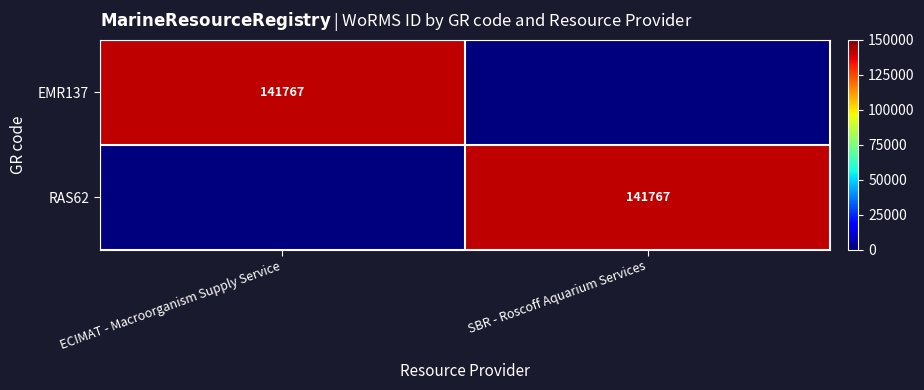

The EMR137 series shows 141767 at ECIMAT - Macroorganism Supply Service. True or false?

True